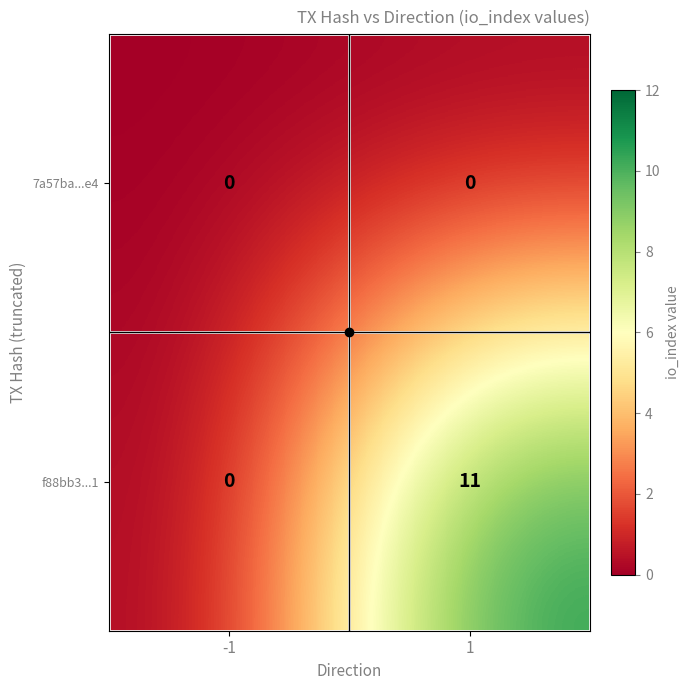

The value of f88bb3...1 at 1 is 11. True or false?

True